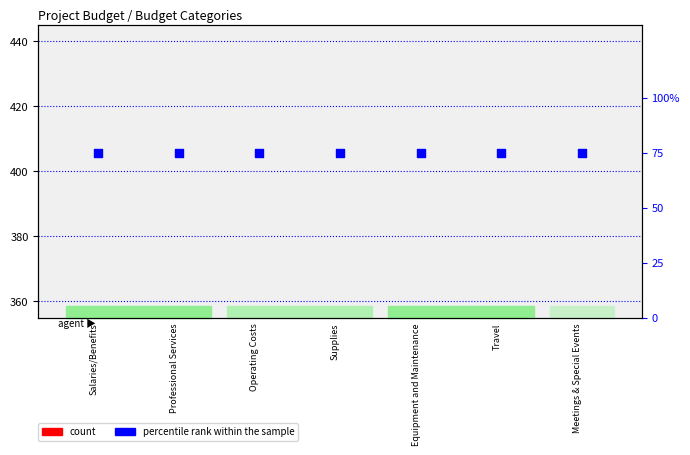

Which series reaches the minimum Y coordinate?

count